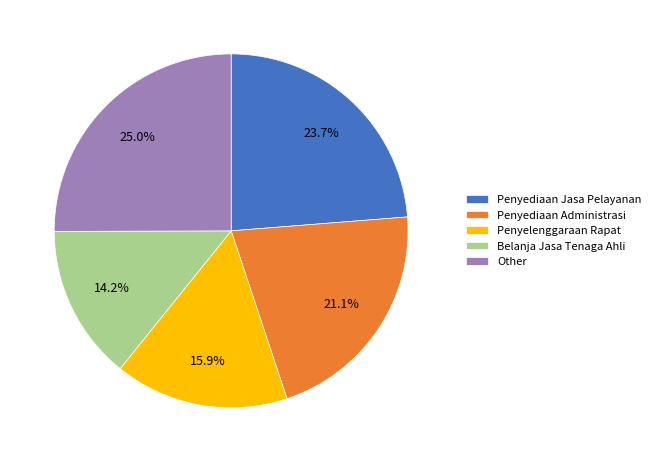

Does Penyediaan Administrasi account for over 50% of the chart?

No